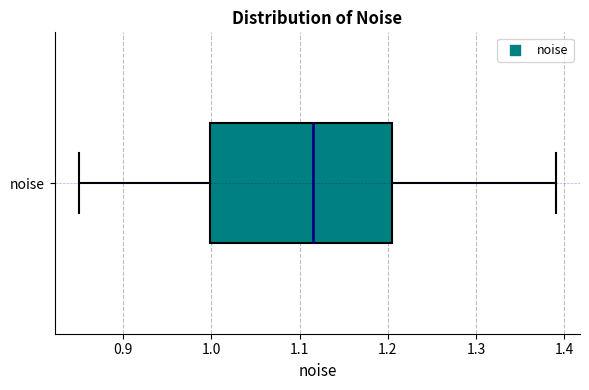

Read this box plot against the x-axis: the position of the median line, the range covered by the box, and the ends of both whiskers. The values are not printed on the chart, so give them approximately, as read against the axis.

median 1.11, box 1.00 to 1.20, whiskers 0.85 to 1.39